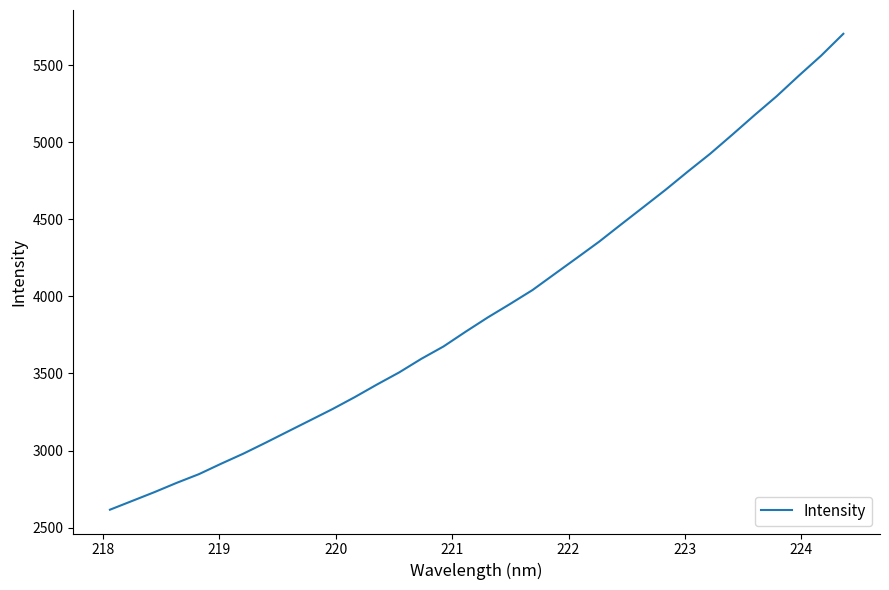

What is the difference between the maximum and minimum values?

3088.0